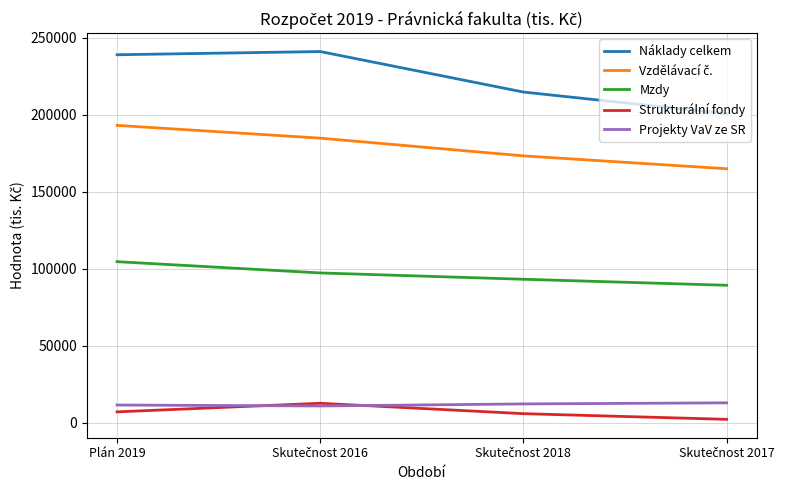

True or false: Mzdy and Strukturální fondy intersect in this chart.

False